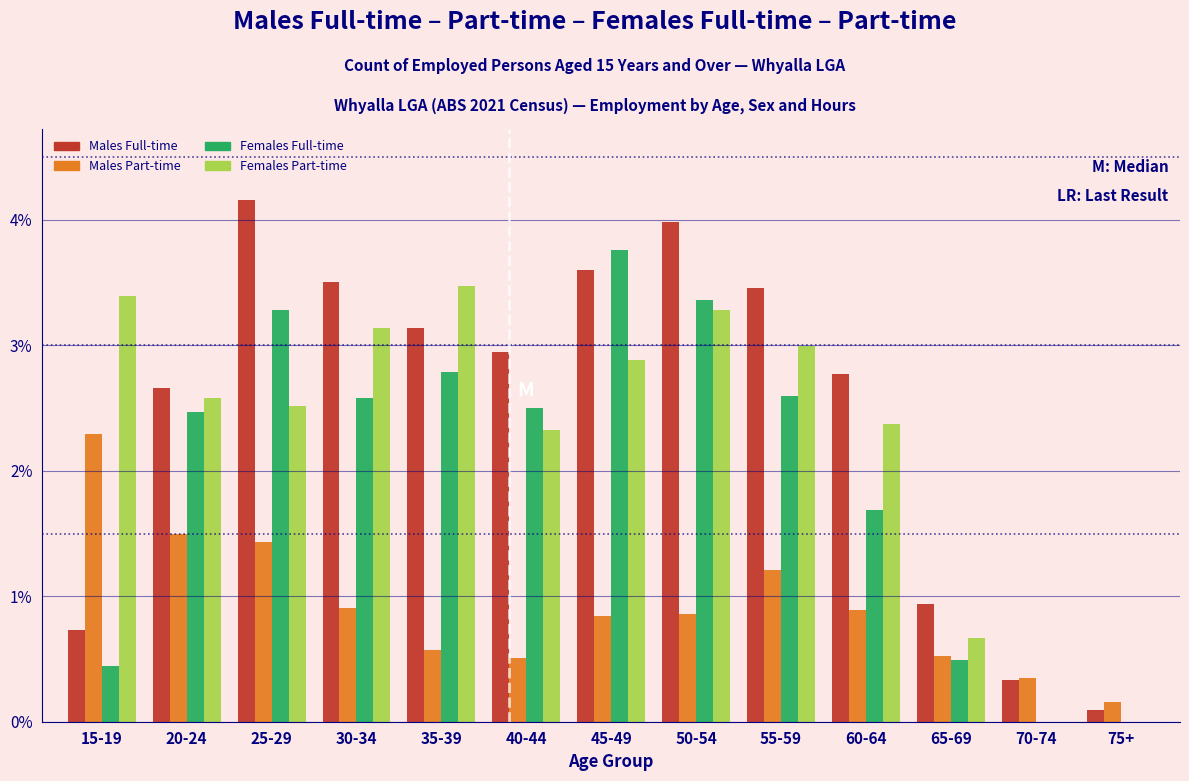

True or false: Males Part-time has a value of 0.2 at 75+.

True